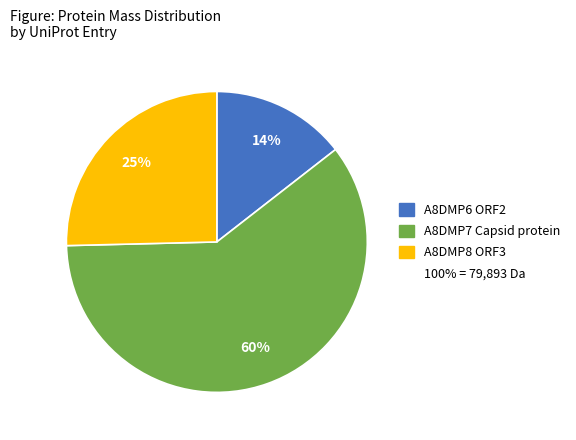

To the nearest percent, what is the difference between the largest and smallest slice percentages?

46%